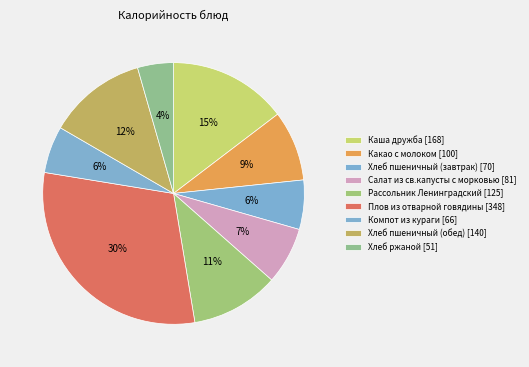

To the nearest percent, what is the combined percentage of Хлеб пшеничный (обед) and Какао с молоком?

21%